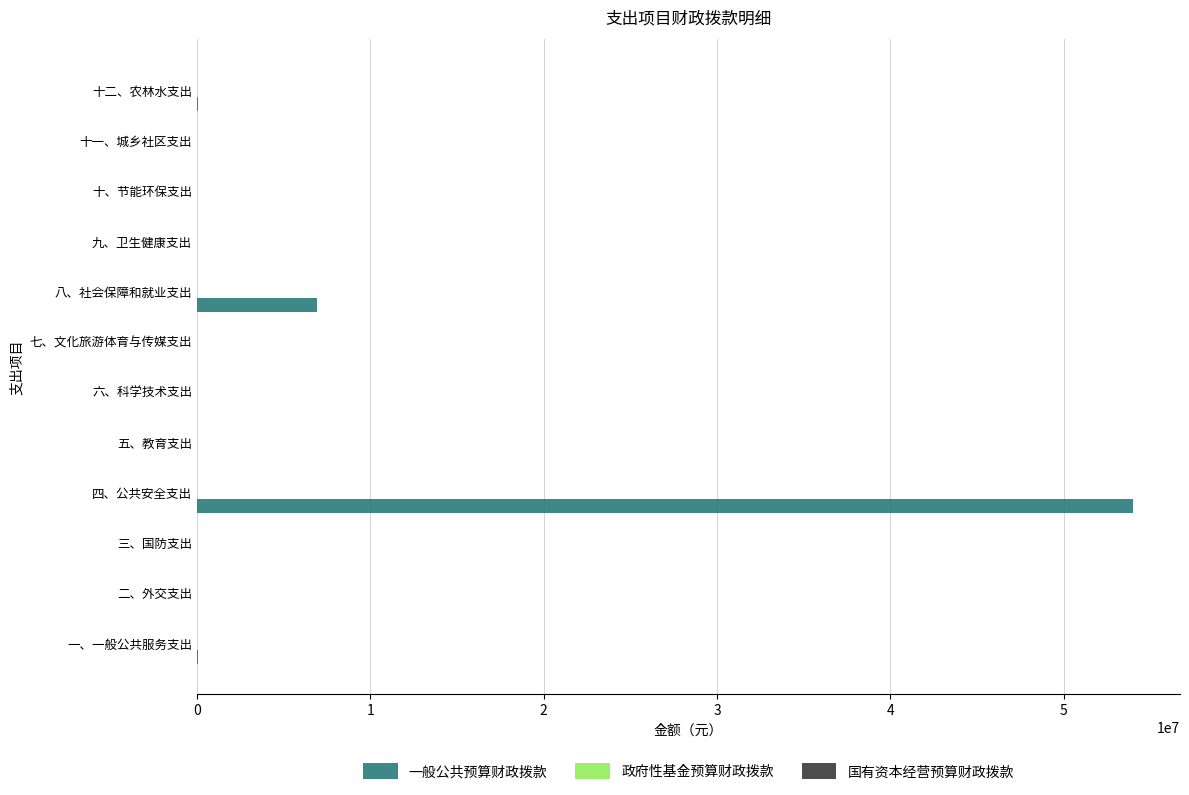

What is the sum of all values?

61078825.9